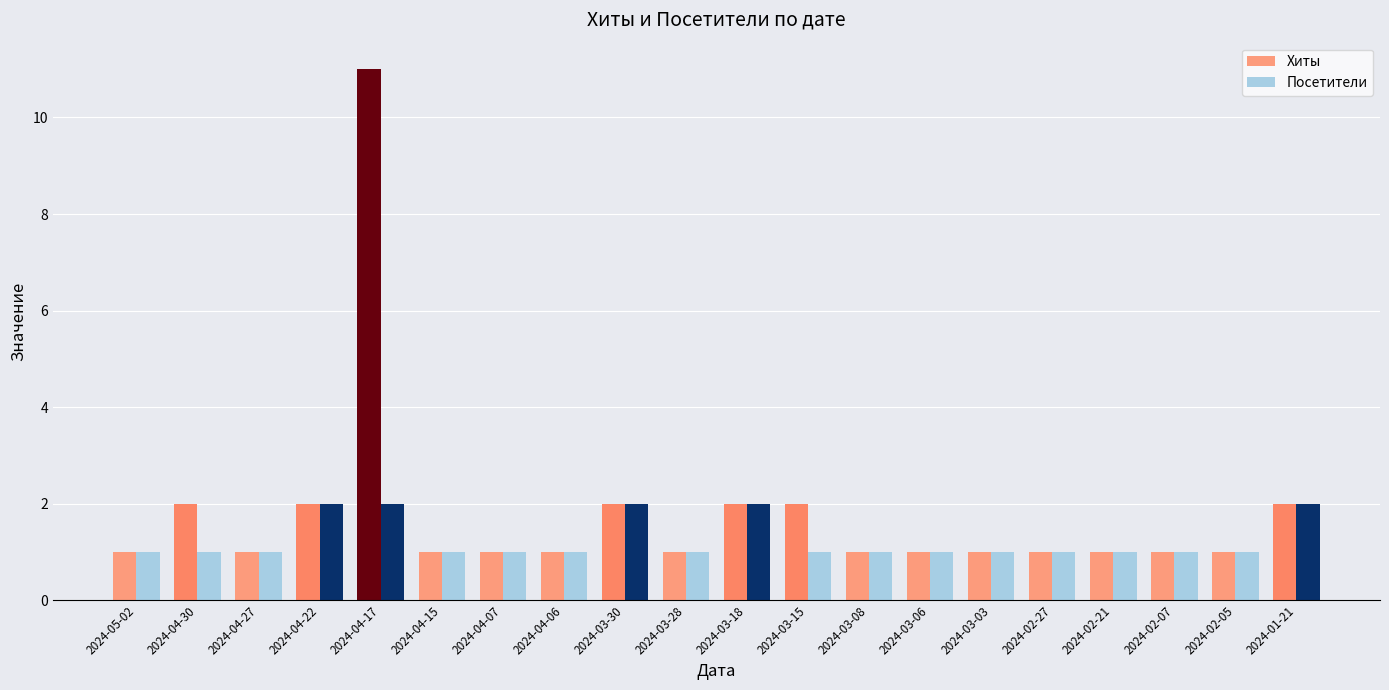

How many Хиты values are between 1 and 2?

19